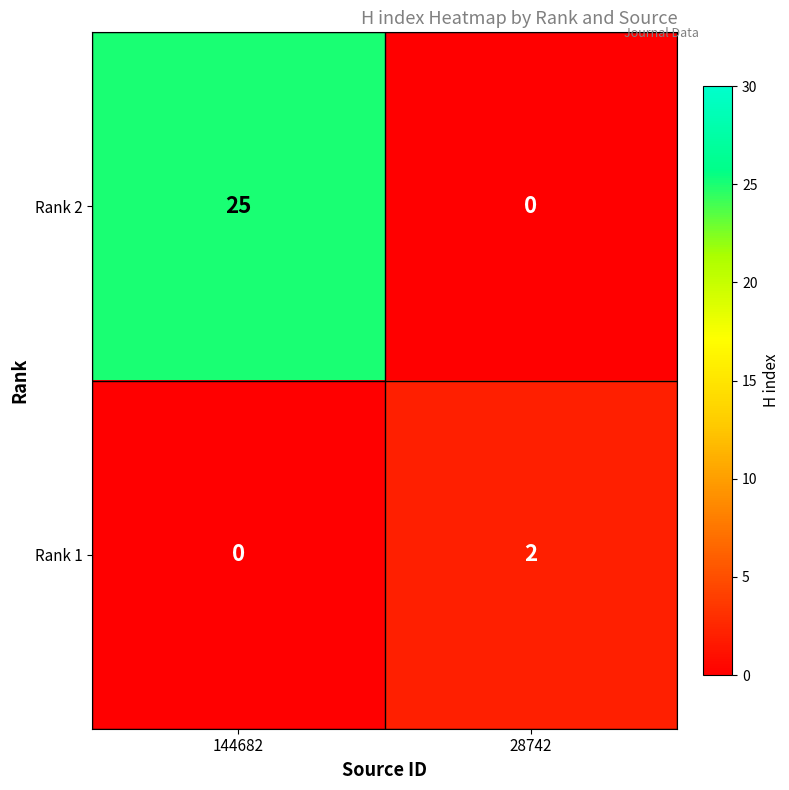

How many series are shown in this chart?

2